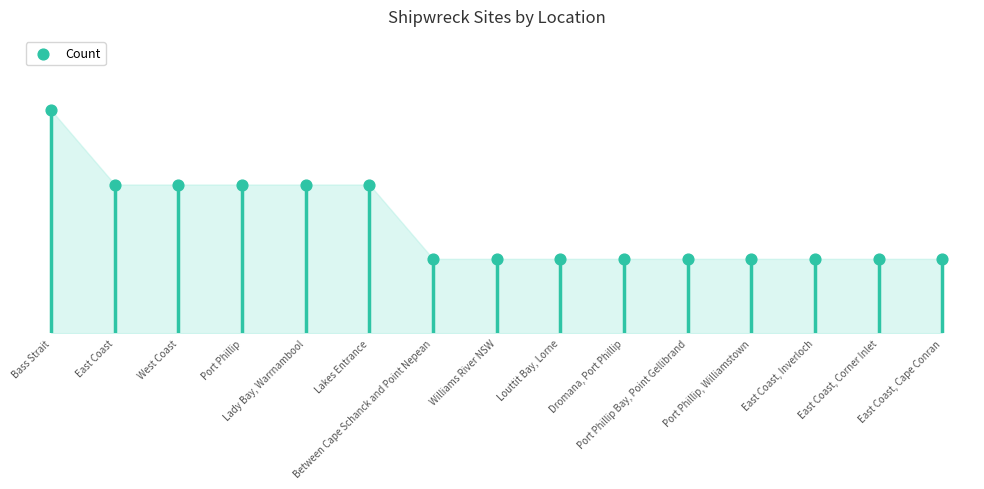

Which has a higher value, Dromana, Port Phillip or East Coast, Cape Conran?

Dromana, Port Phillip